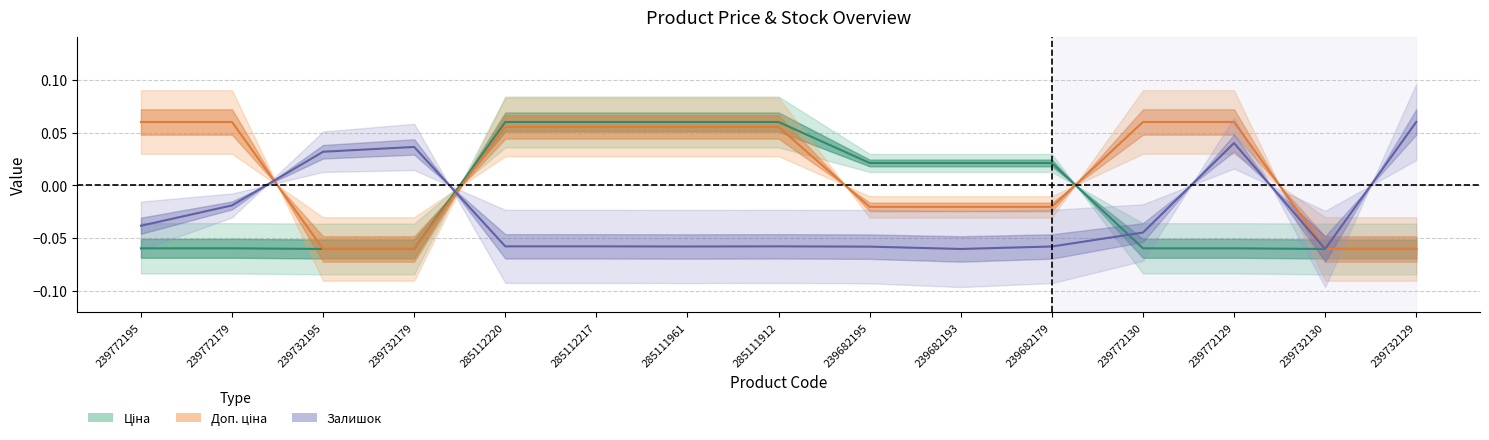

At which category is the sum across all series the highest?

285112220